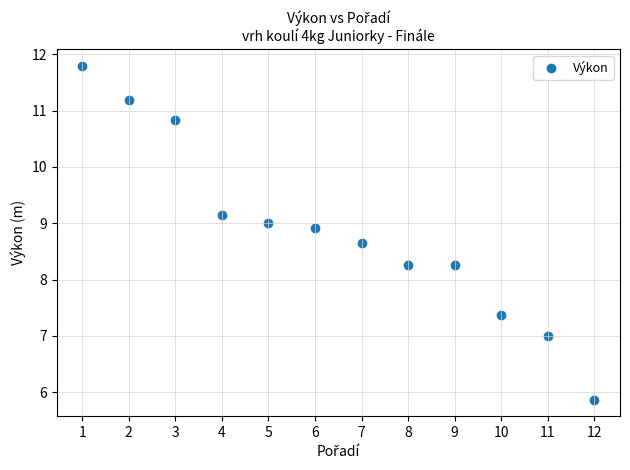

What is the range of X values (max minus min)?

11.0